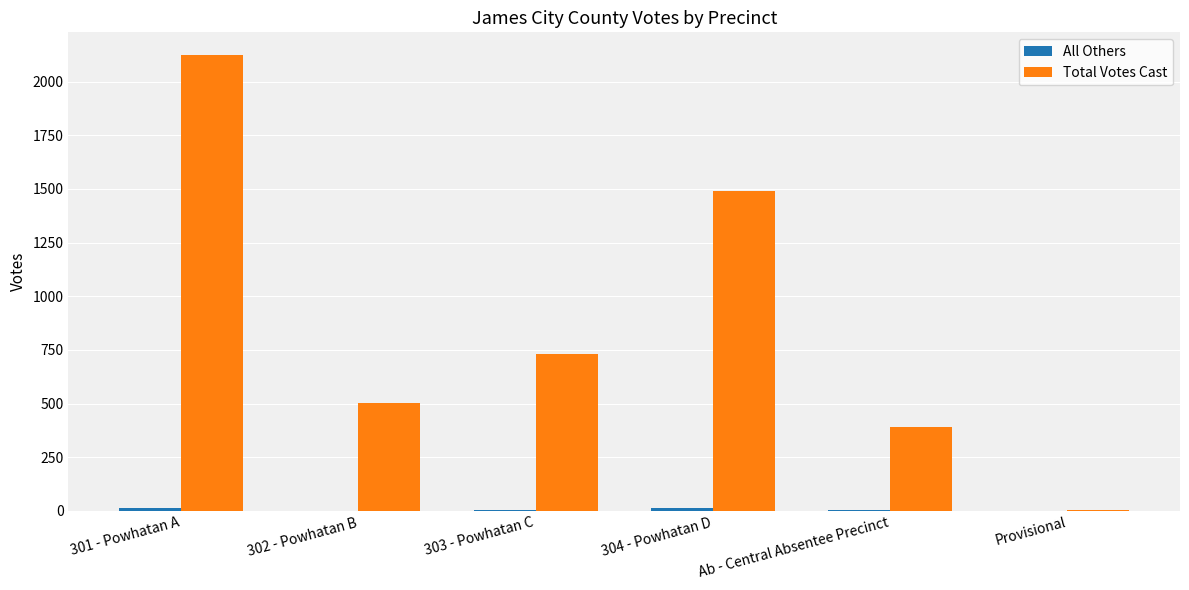

What is the greatest value displayed?

2123